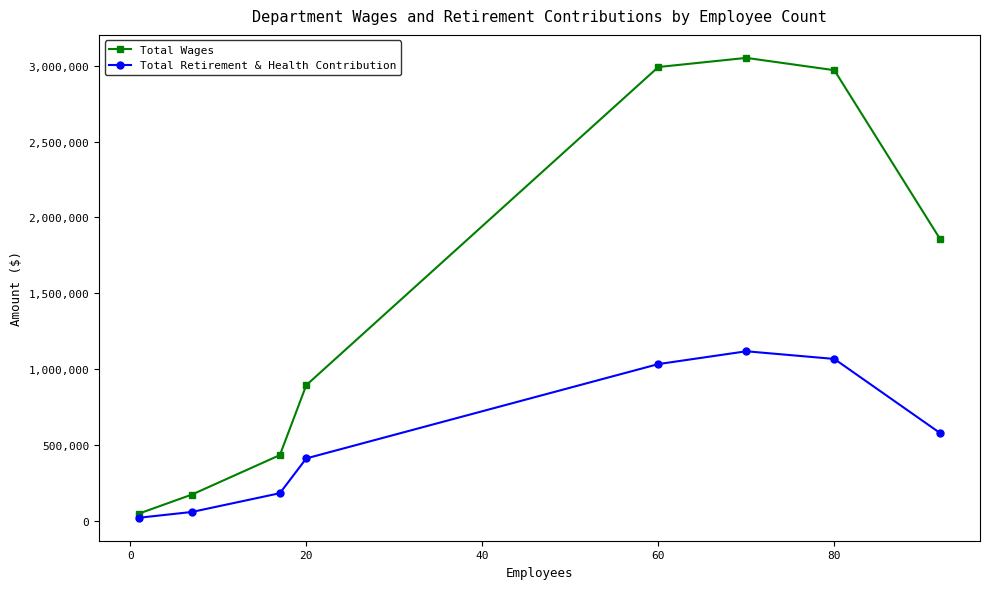

Count the number of categories in the chart.

8